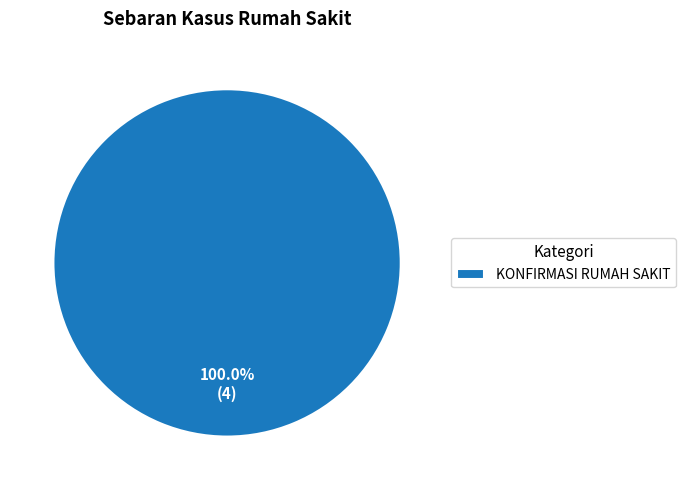

What is the majority slice?

KONFIRMASI RUMAH SAKIT